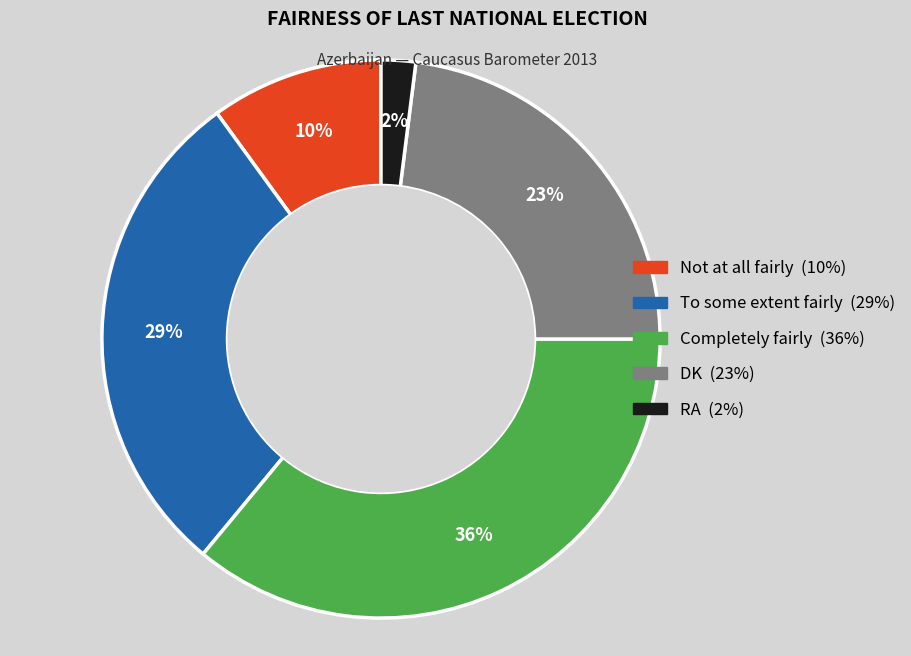

What percentage is the RA slice, to the nearest percent?

2%